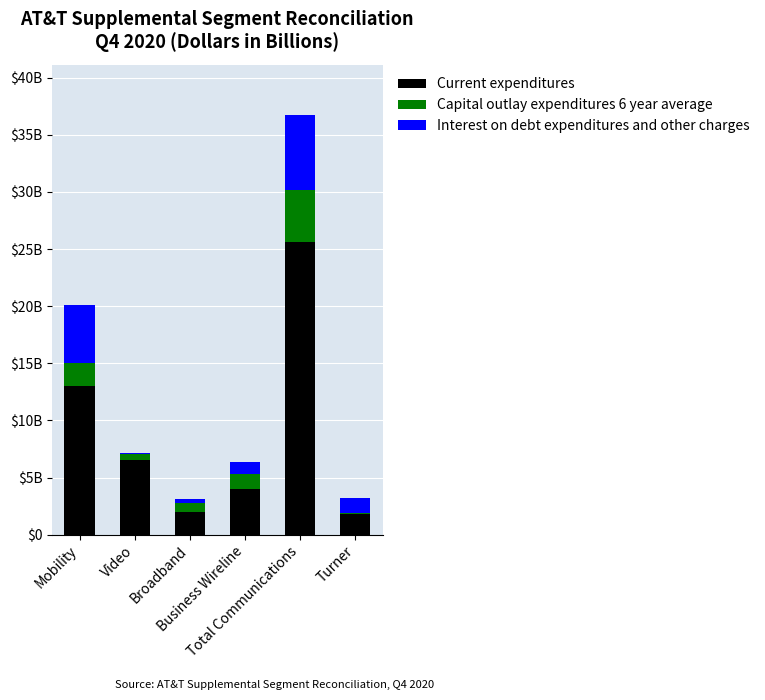

What is the label of the 5th bar from the left?

Total Communications